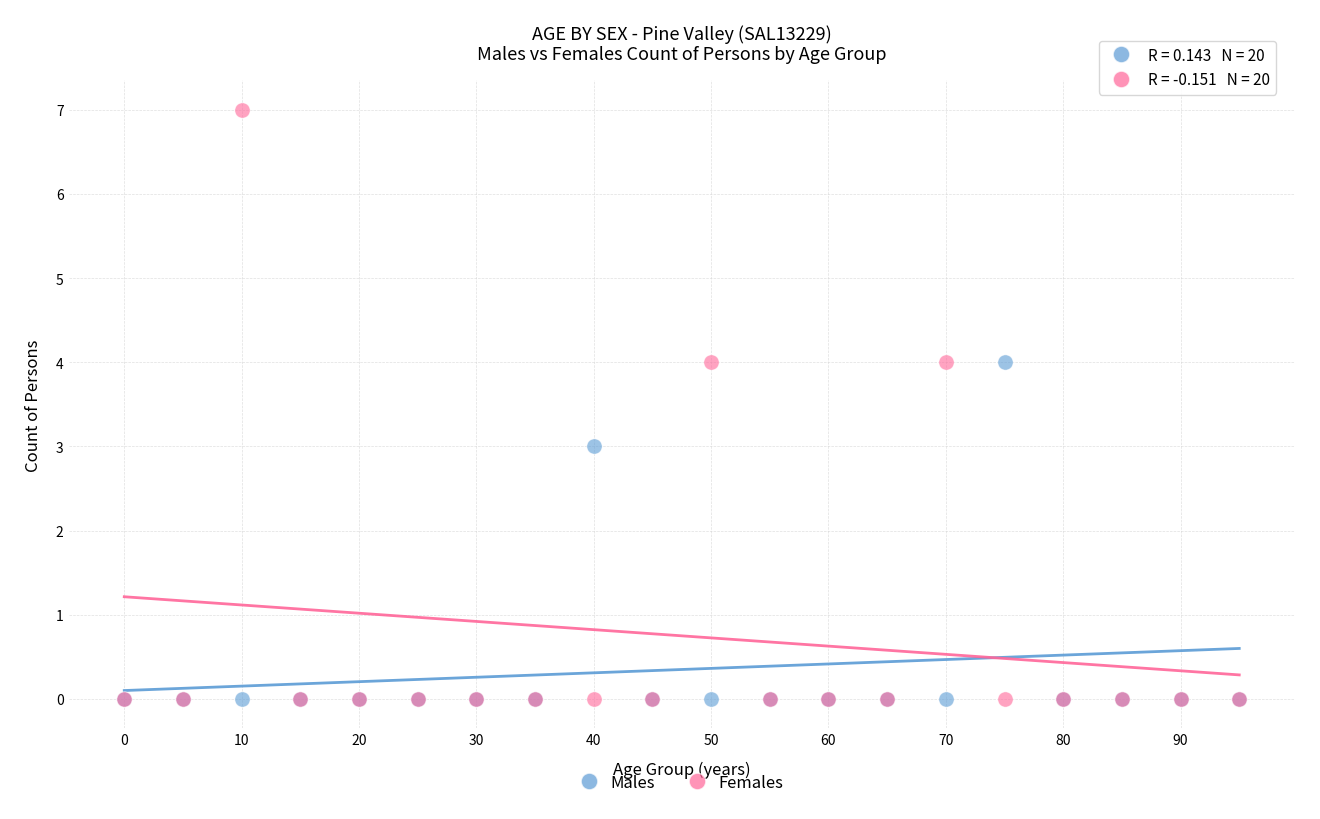

In the Males series, what Y value is closest to 2?

3